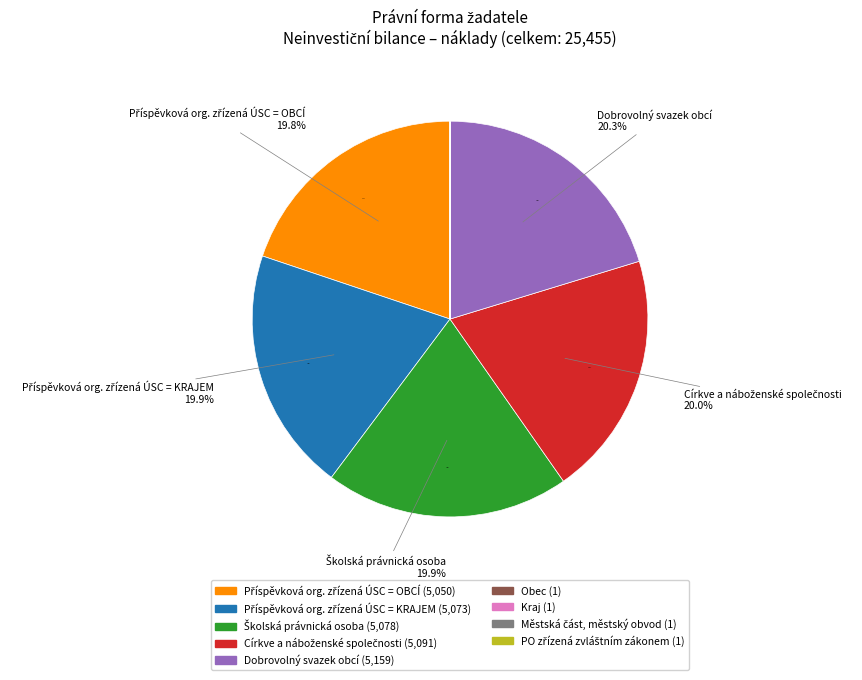

Is there any slice that represents more than half of the pie?

No